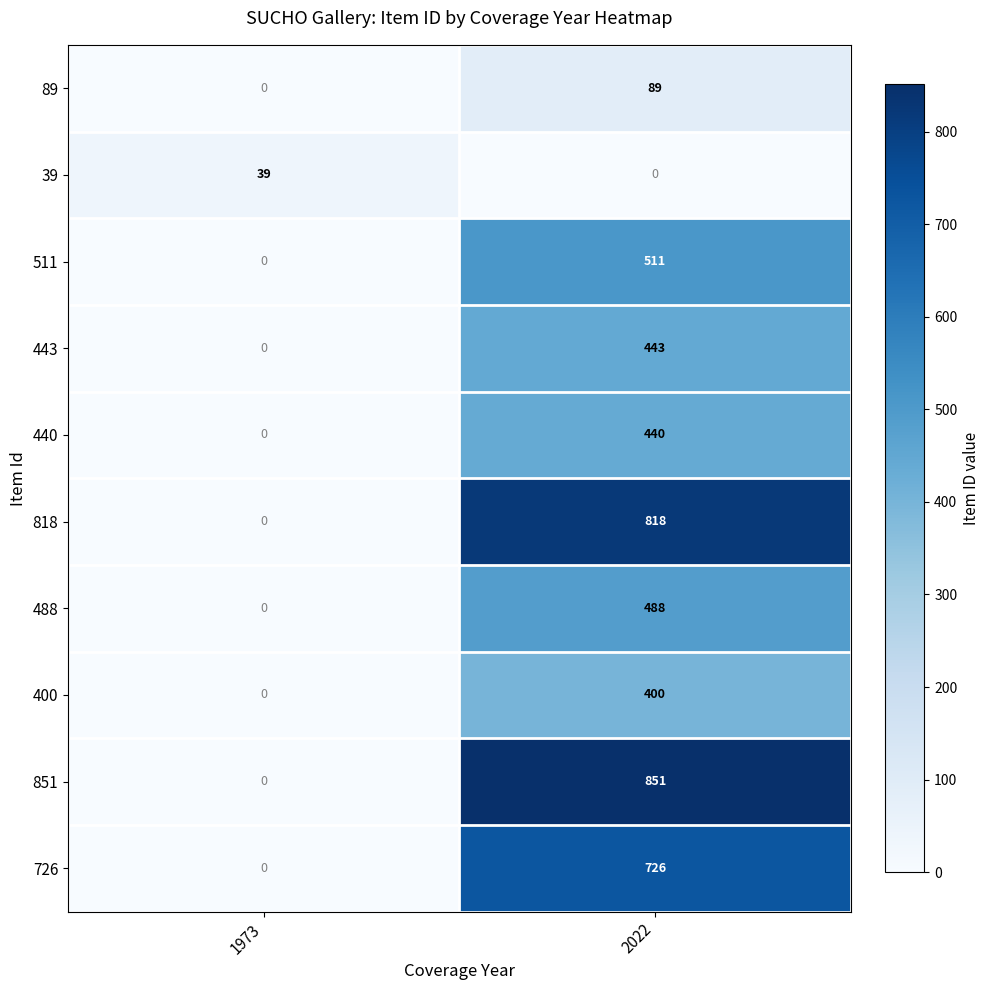

What is the average value of the 440 series?

220